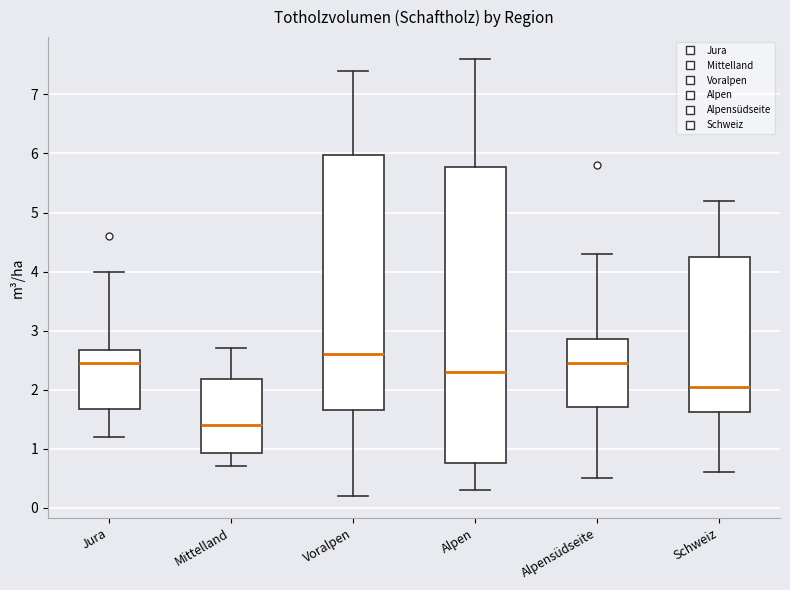

Comparing the boxes themselves (not the whiskers), which one is the tallest?

Alpen